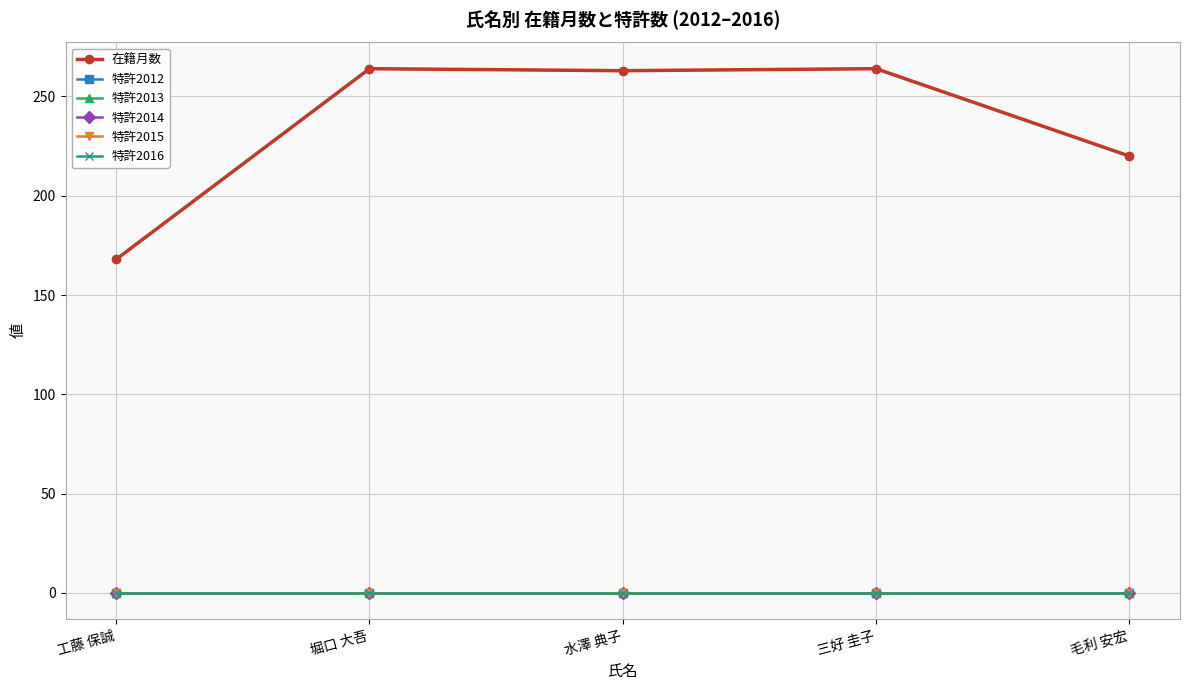

True or false: 特許2016 has more than 0 points higher than both neighbors.

False